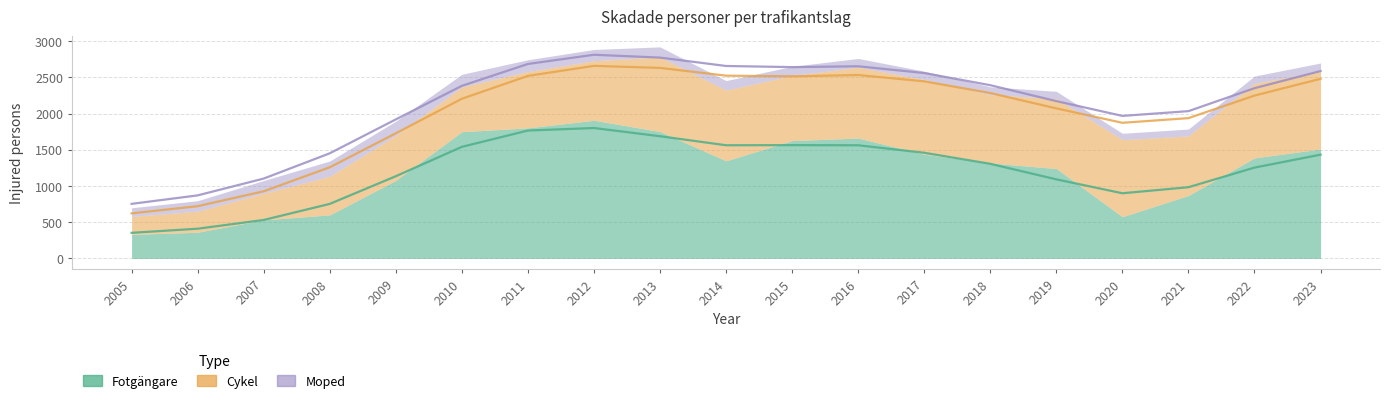

Reading left to right, list all the values displayed in this chart.

Fotgängare: 2005=332	2006=362	2007=533	2008=602	2009=1078	2010=1751	2011=1804	2012=1909	2013=1753	2014=1349	2015=1628	2016=1663	2017=1440	2018=1319	2019=1242	2020=576	2021=870	2022=1389	2023=1512
Cykel: 2005=248	2006=291	2007=366	2008=534	2009=620	2010=618	2011=778	2012=823	2013=1030	2014=976	2015=898	2016=979	2017=1032	2018=944	2019=965	2020=1065	2021=823	2022=1028	2023=1078
Moped: 2005=120	2006=145	2007=178	2008=210	2009=198	2010=175	2011=163	2012=155	2013=140	2014=132	2015=128	2016=121	2017=115	2018=108	2019=102	2020=88	2021=95	2022=103	2023=110